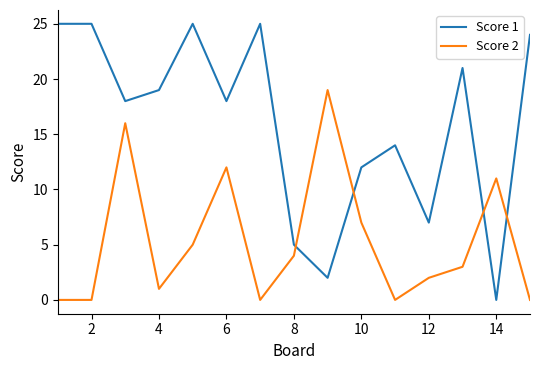

Which series has the widest spread of values?

Score 1